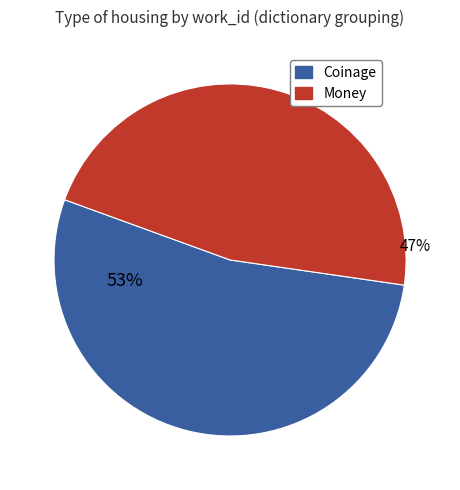

To the nearest percent, what is the average slice percentage?

50%